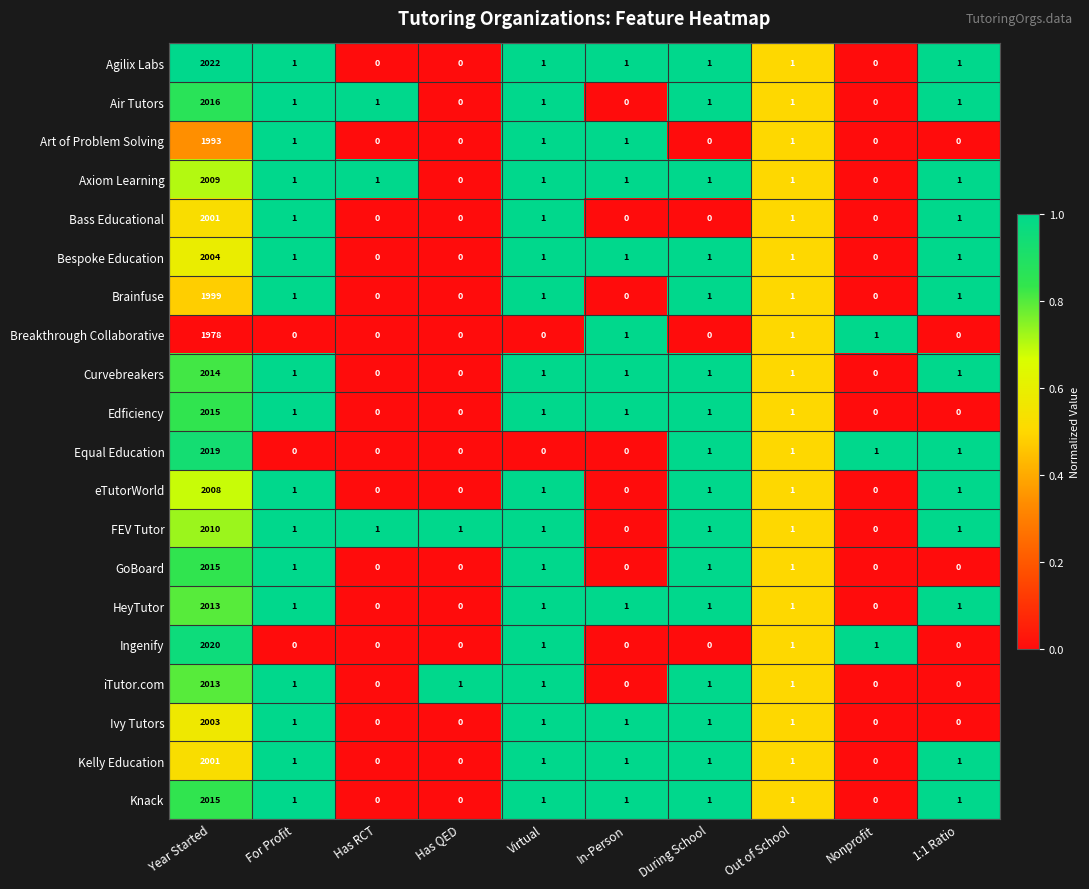

Count the number of data series in this chart.

20